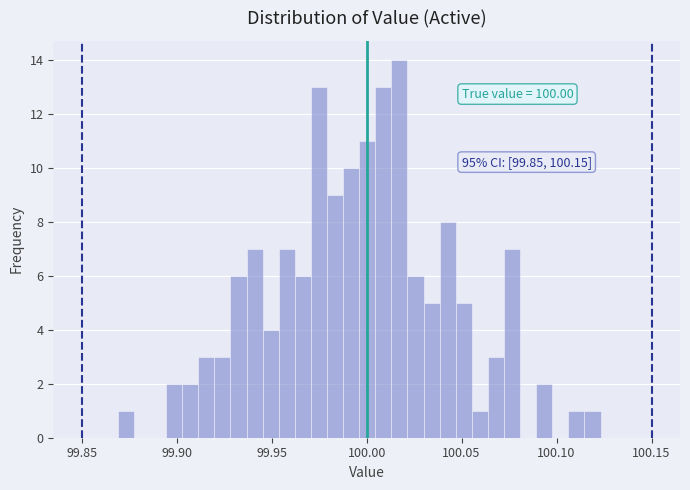

Read against the x-axis, roughly where is the centre of the tallest bar?

100.015